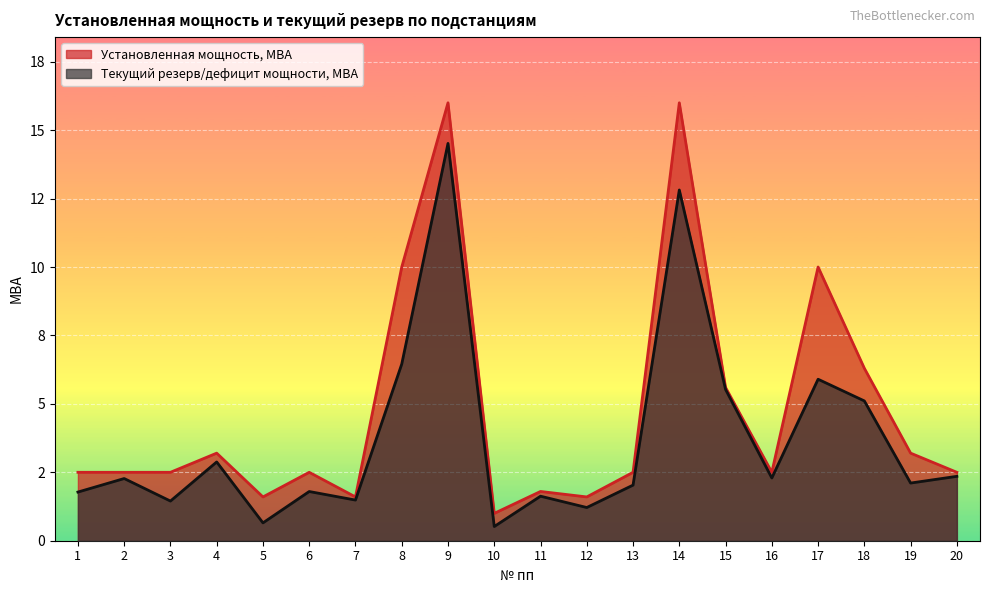

At which category is the sum across all series the highest?

9